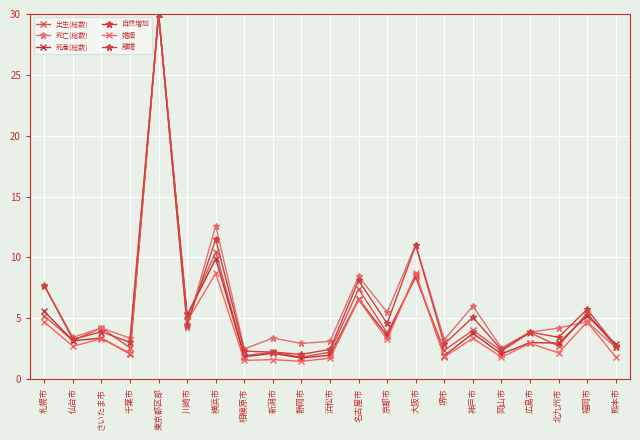

What is the label of the 11th point from the left?

浜松市